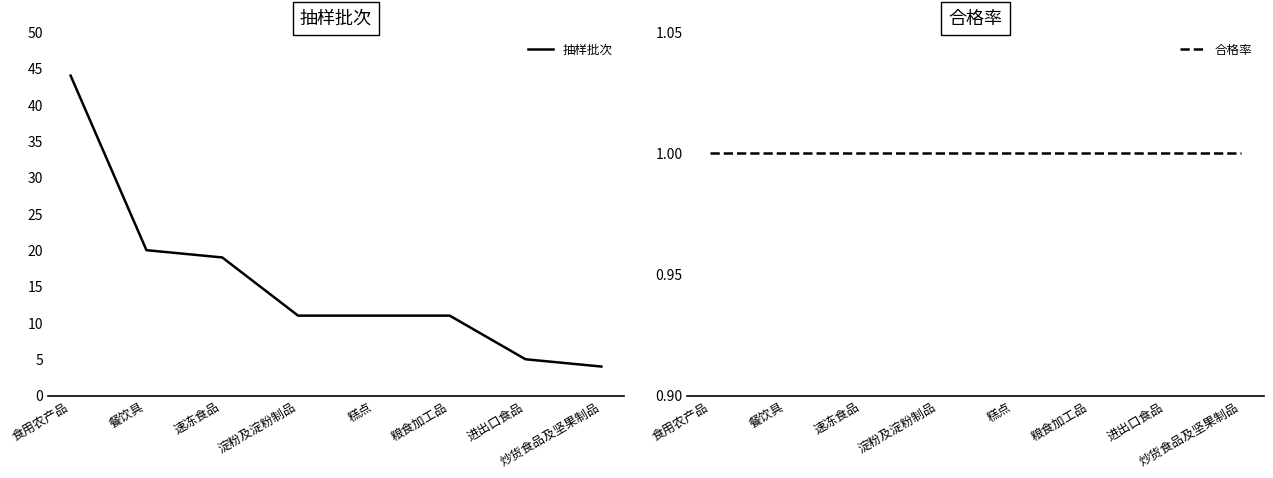

What are all the series names shown in the legend?

抽样批次, 合格率